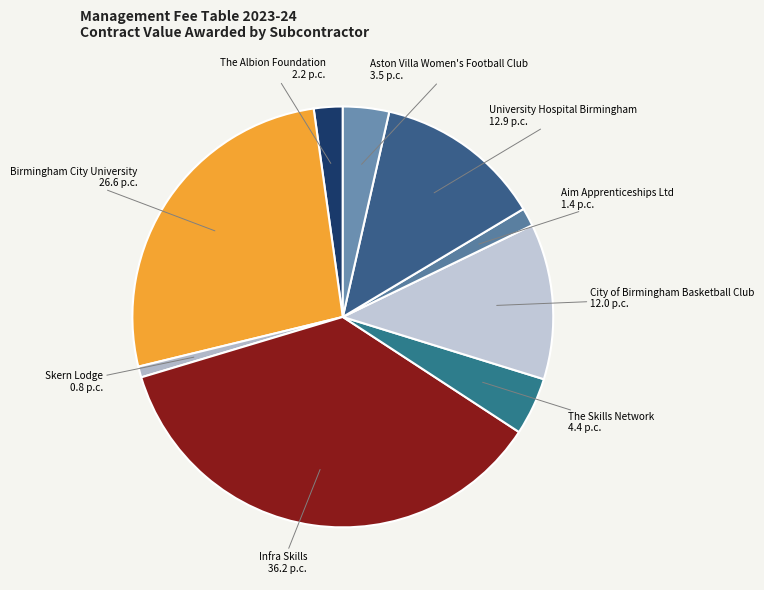

Do The Skills Network and Skern Lodge together represent more than half of the pie?

No